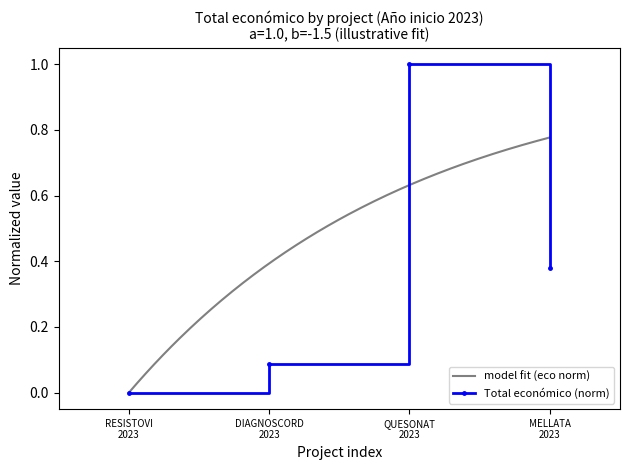

What is the highest value of the Total económico (norm) series?

1.0